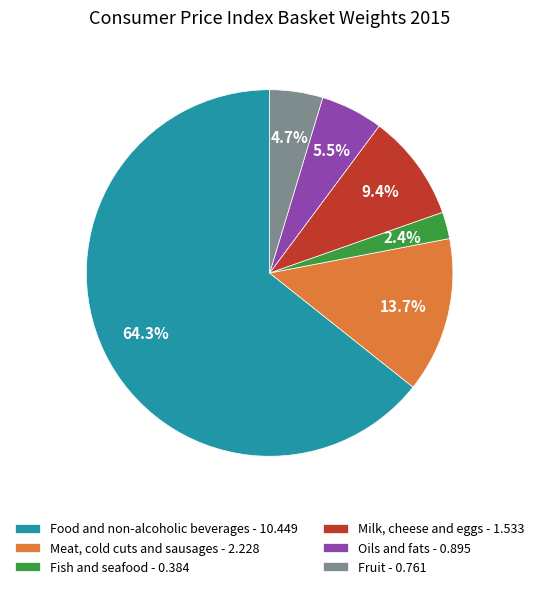

Which category has the smallest portion of the pie?

Fish and seafood